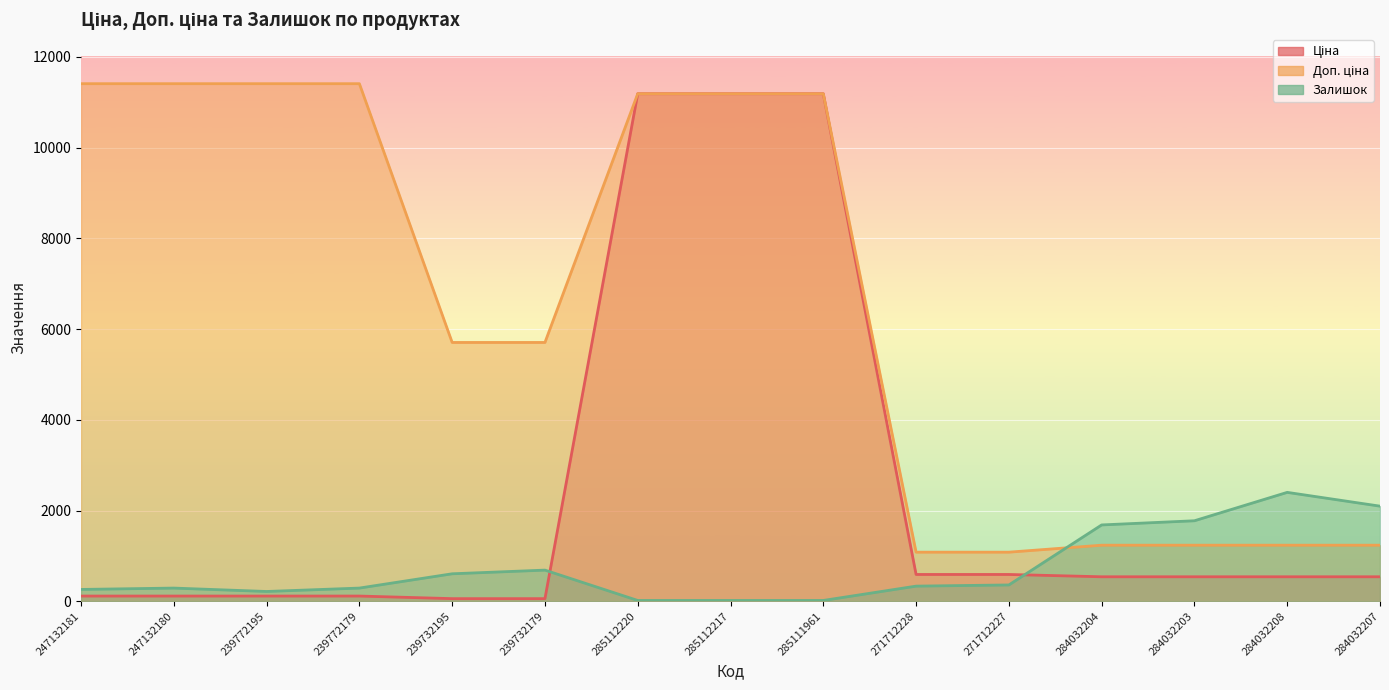

At which category does Залишок reach its first local valley?

239772195